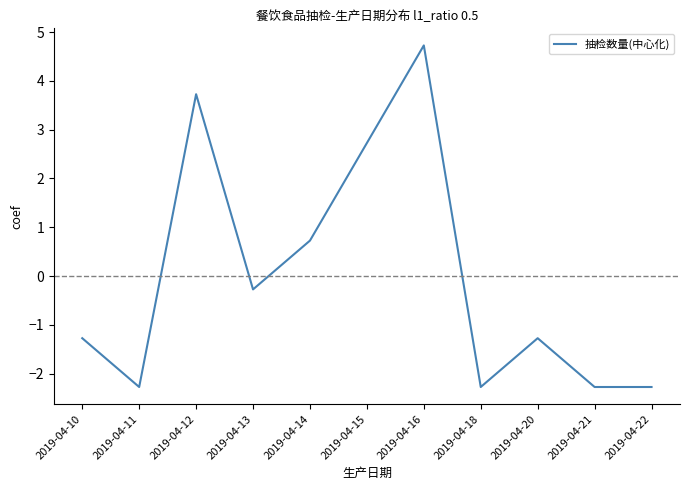

Where is the data nearest to the value 1?

2019-04-14